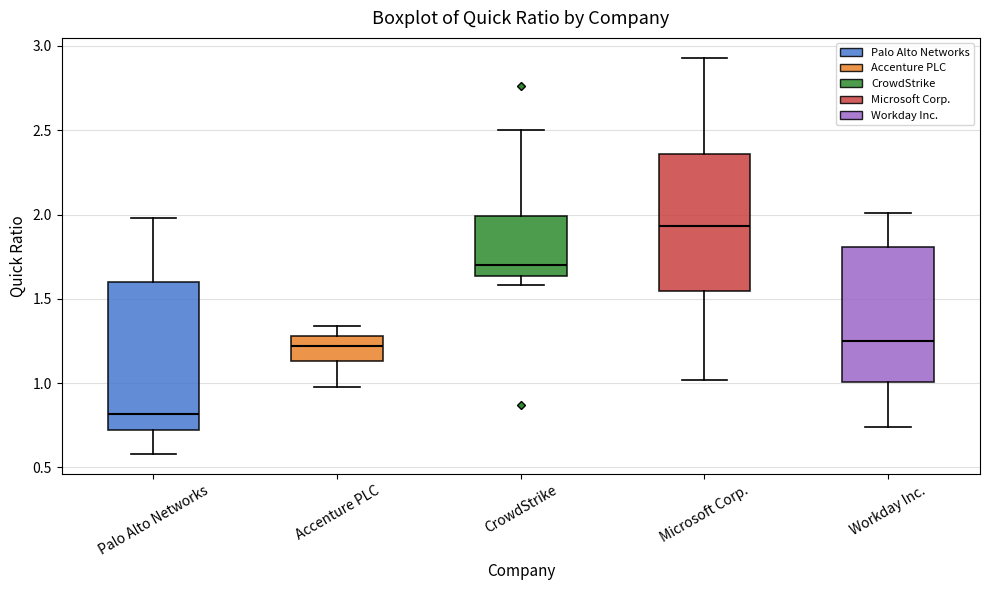

Where does the lower whisker of the box for Microsoft Corp. end on the y-axis? The values are not printed on the chart, so give them approximately, as read against the axis.

1.00